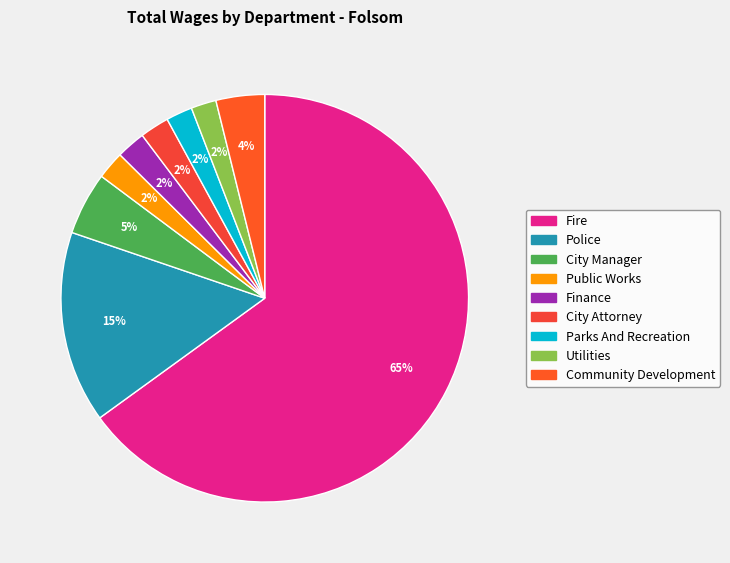

The Finance slice represents 1% of the pie. True or false?

False